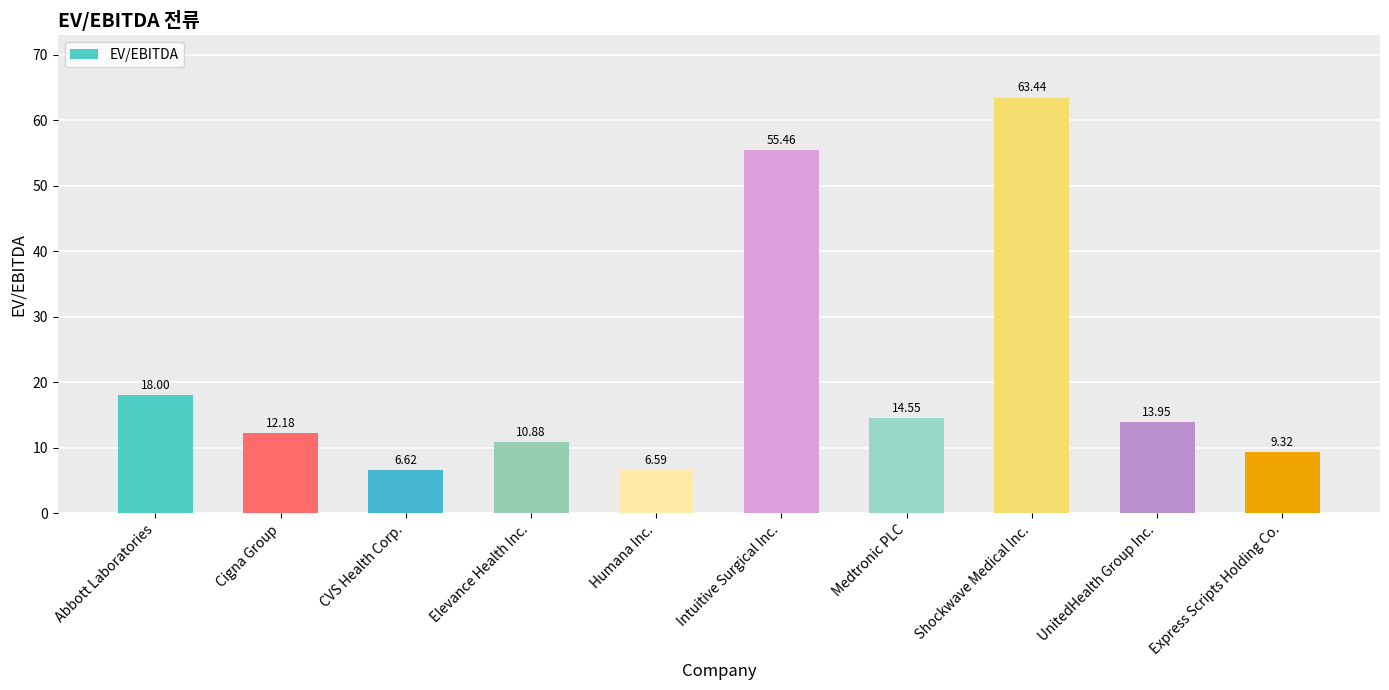

What is the label of the 7th bar from the left?

Medtronic PLC